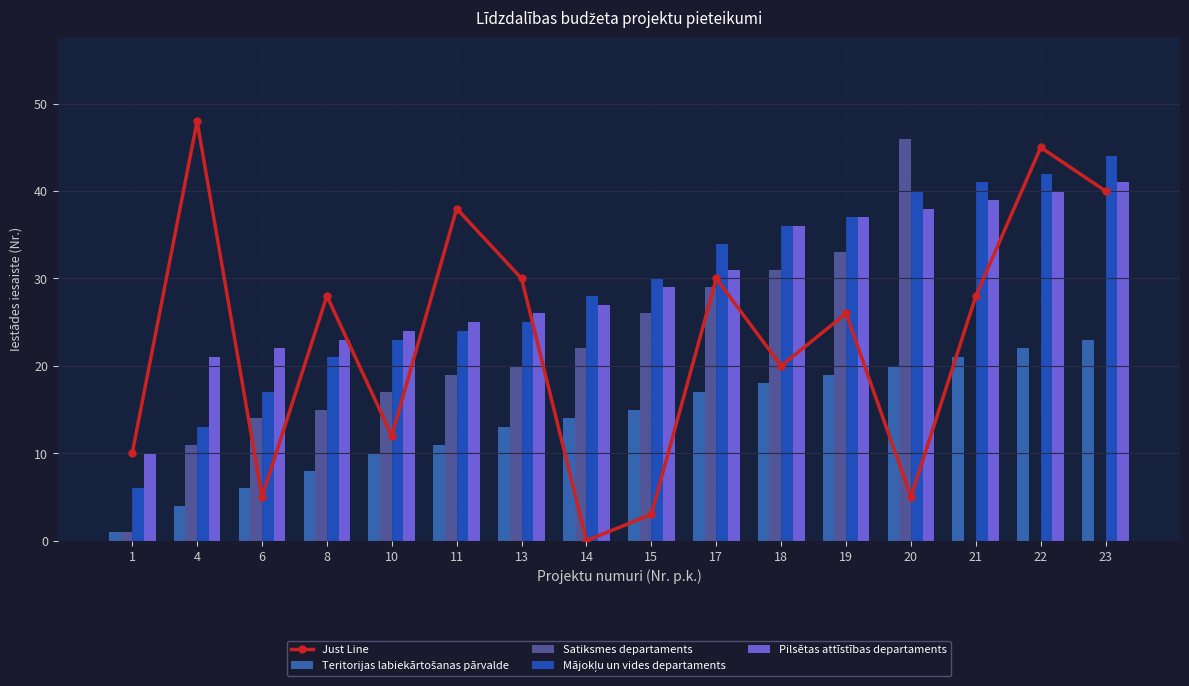

What is the difference between the maximum and minimum values in the Pilsētas attīstības departaments series?

31